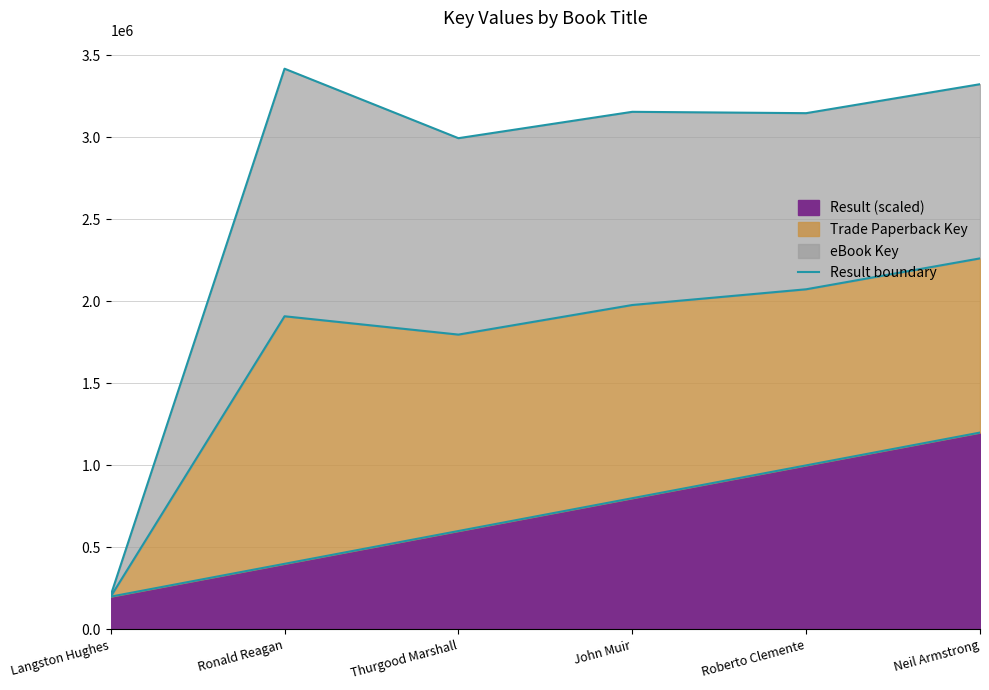

How many lines are shown in the chart?

1